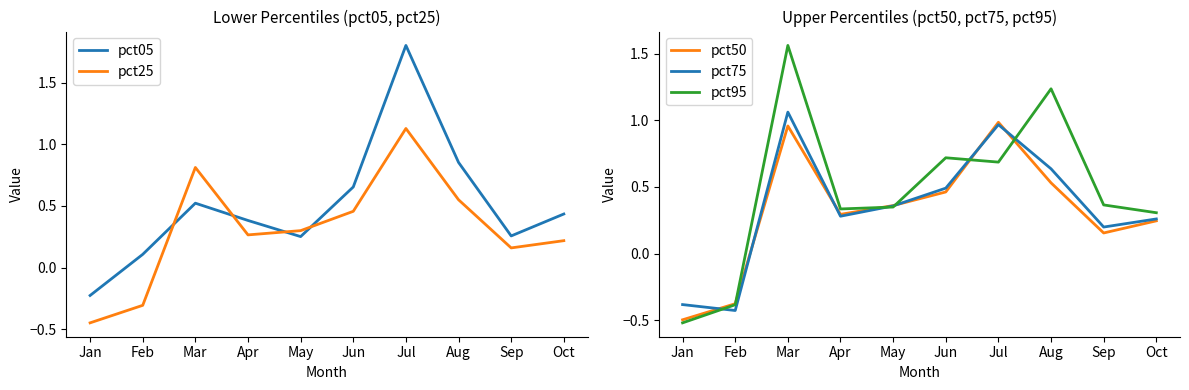

Is this an area chart (filled region under the line)?

No